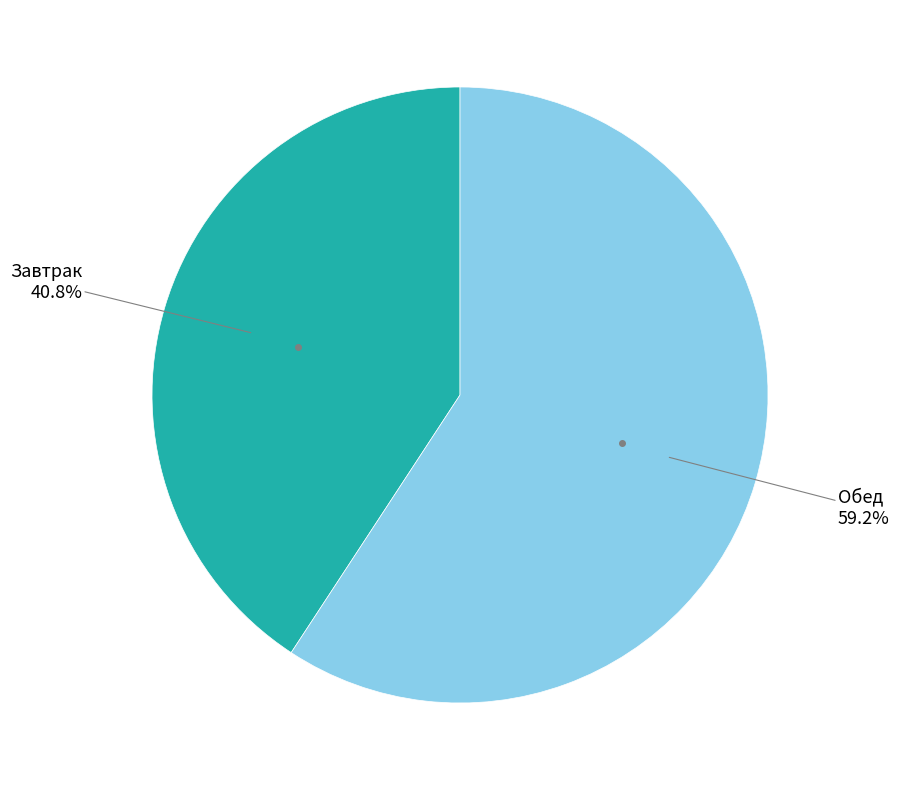

Count the number of slices in the pie.

2